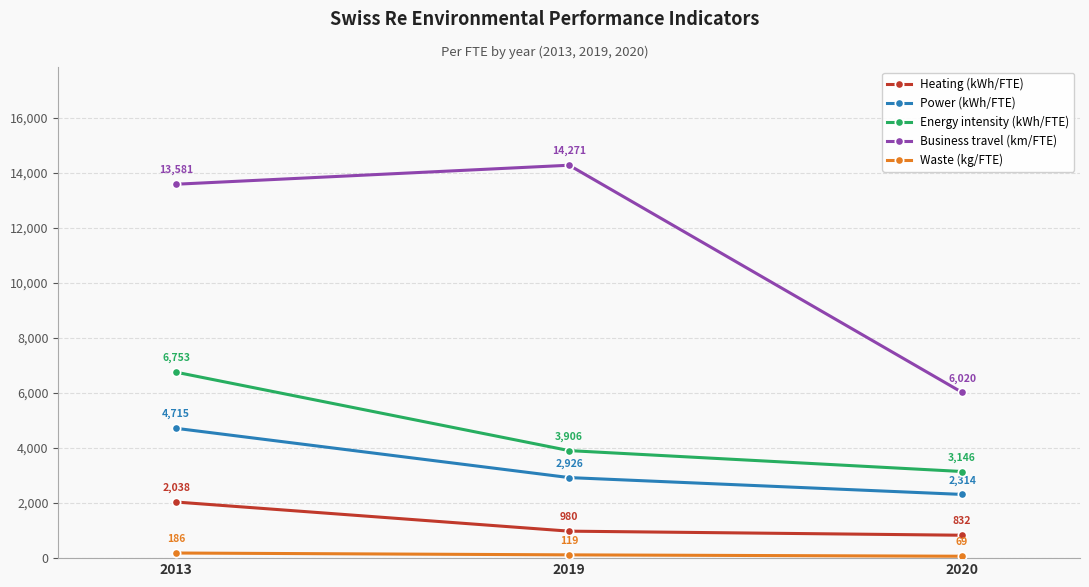

The value of Heating (kWh/FTE) at 2013 is 2038. True or false?

True